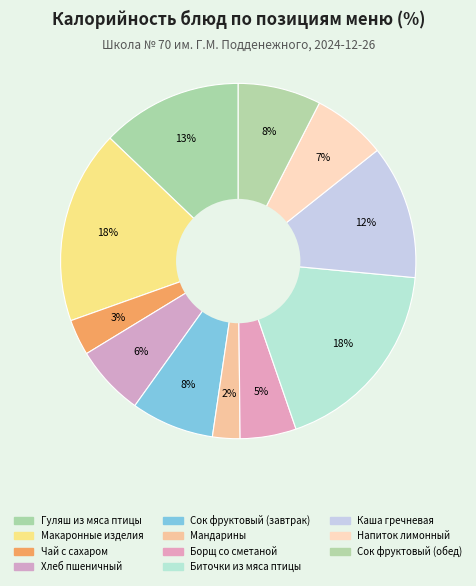

Count the number of slices in the pie.

11